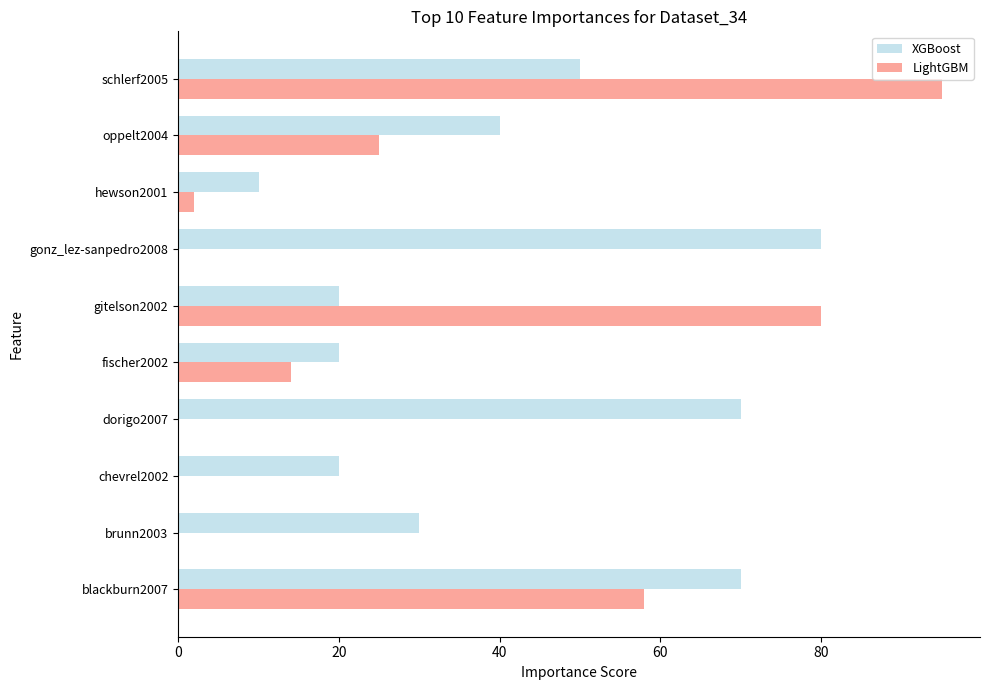

What is the greatest value displayed?

95